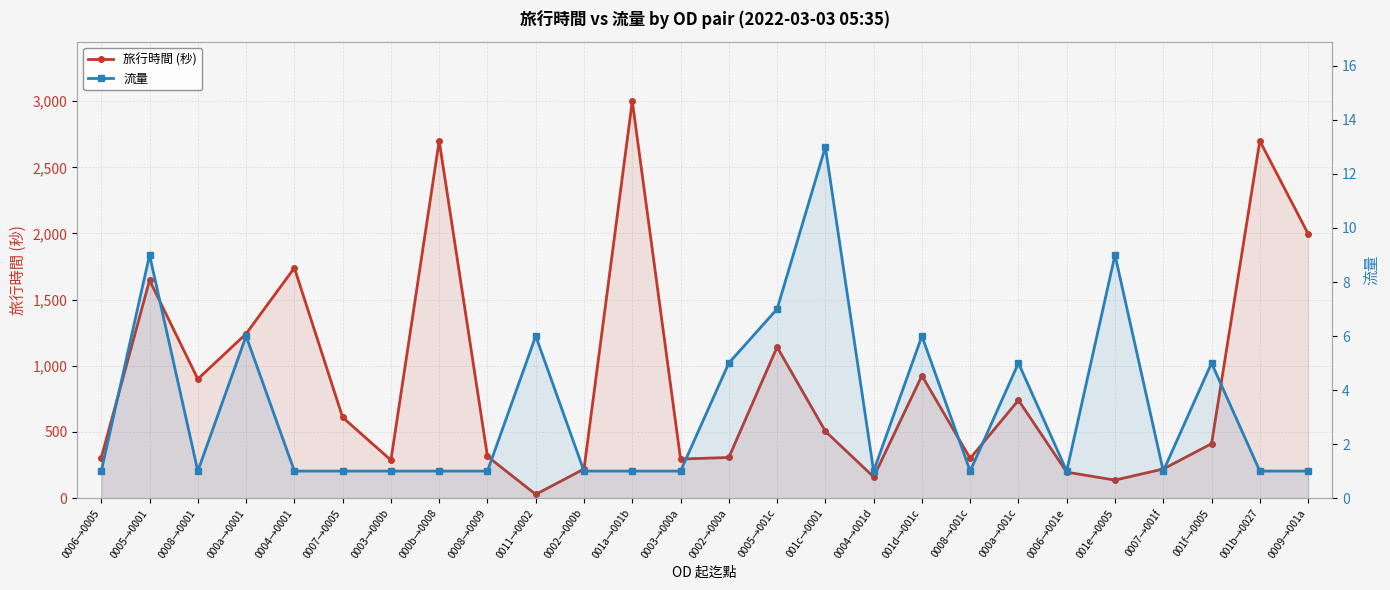

What position from the left is 0002→000b?

11